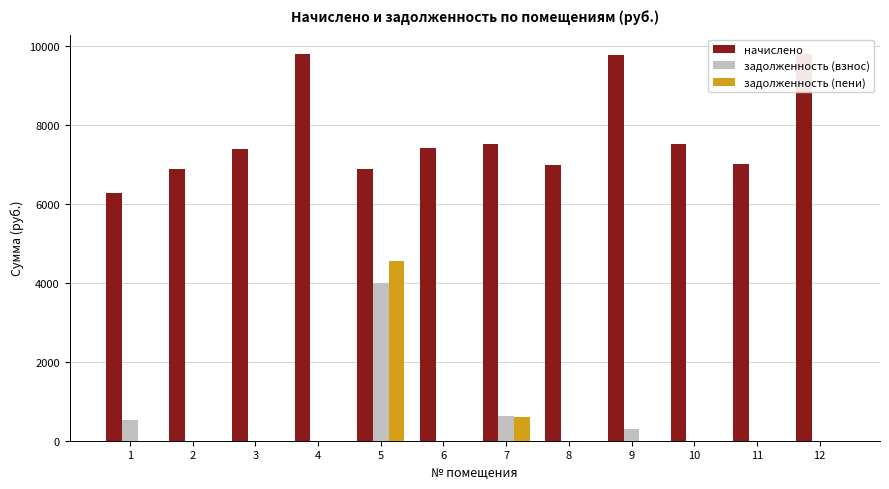

What are all the series names shown in the legend?

начислено, задолженность (взнос), задолженность (пени)